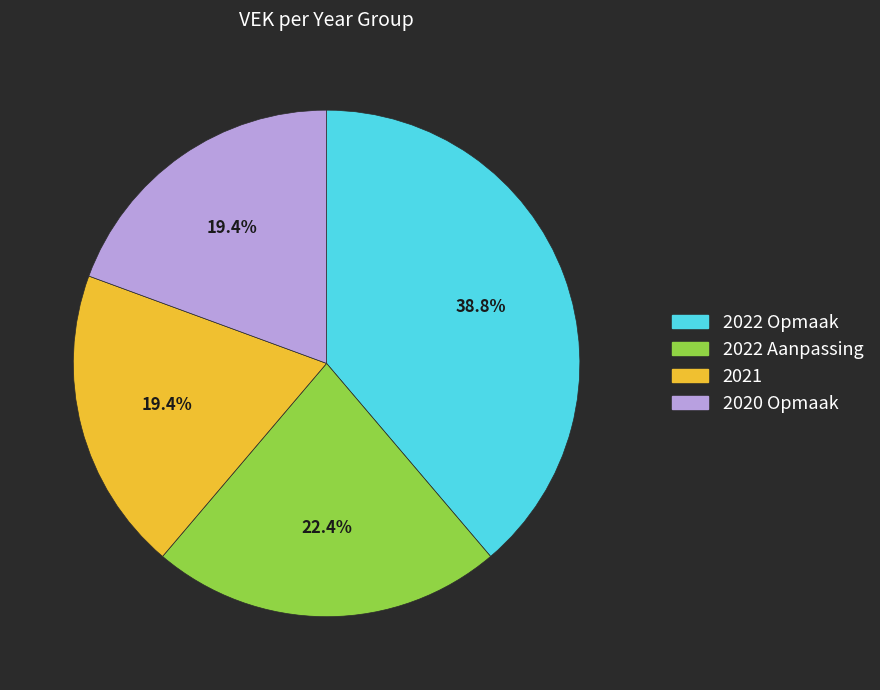

Is there any slice that represents more than half of the pie?

No